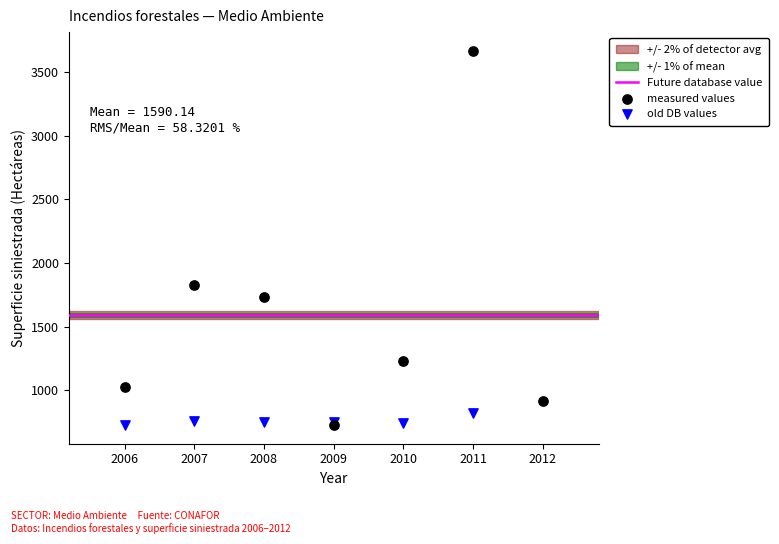

Which series has the largest Y range (max minus min)?

measured values